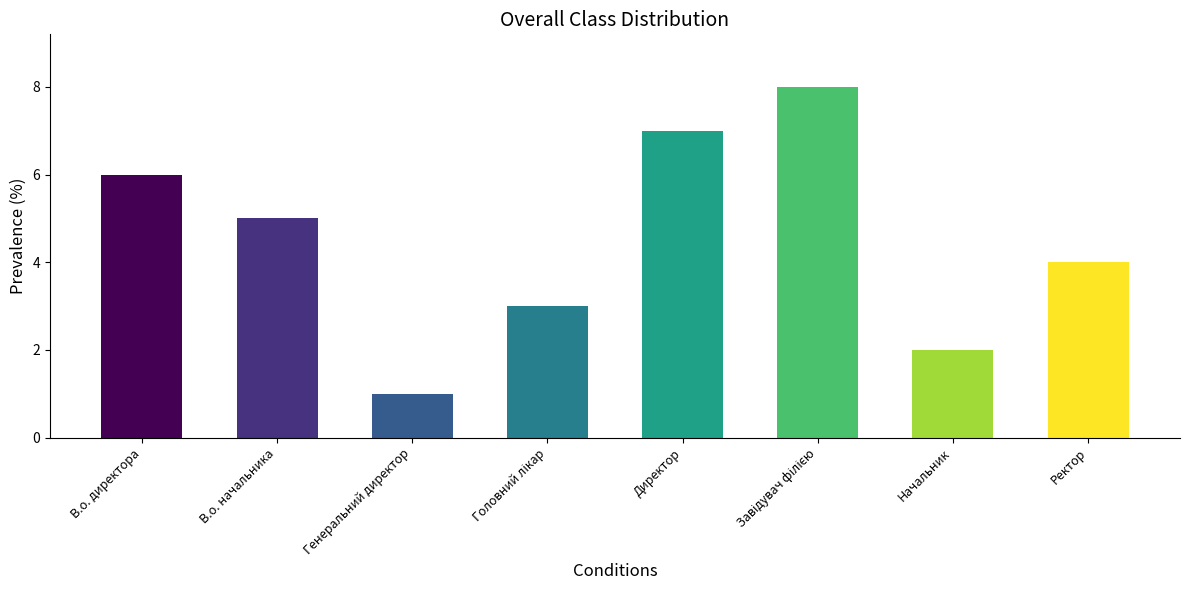

What is the sum of all values?

36